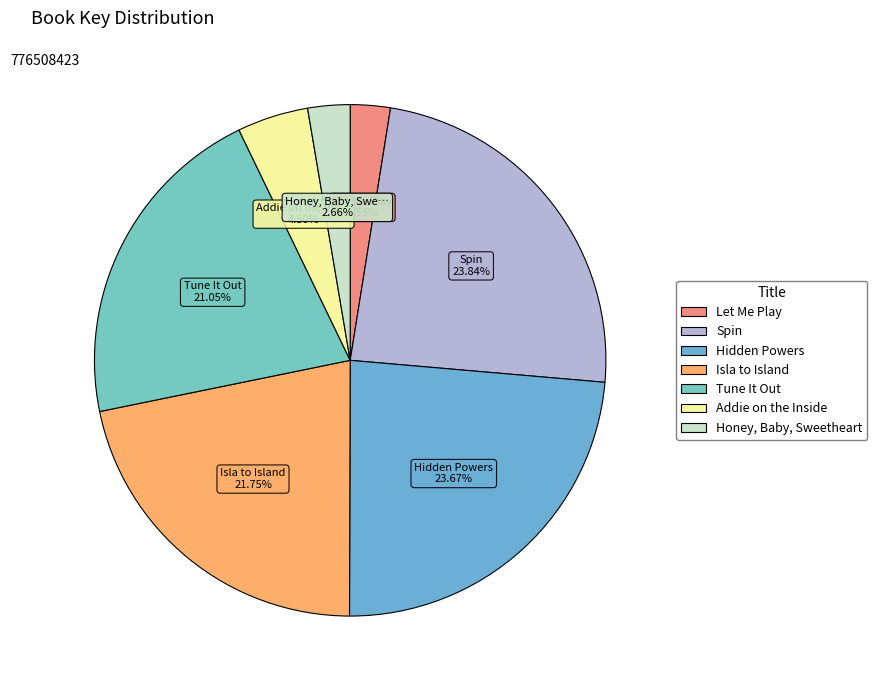

To the nearest percent, what is the difference between the largest and smallest slice percentages?

21%